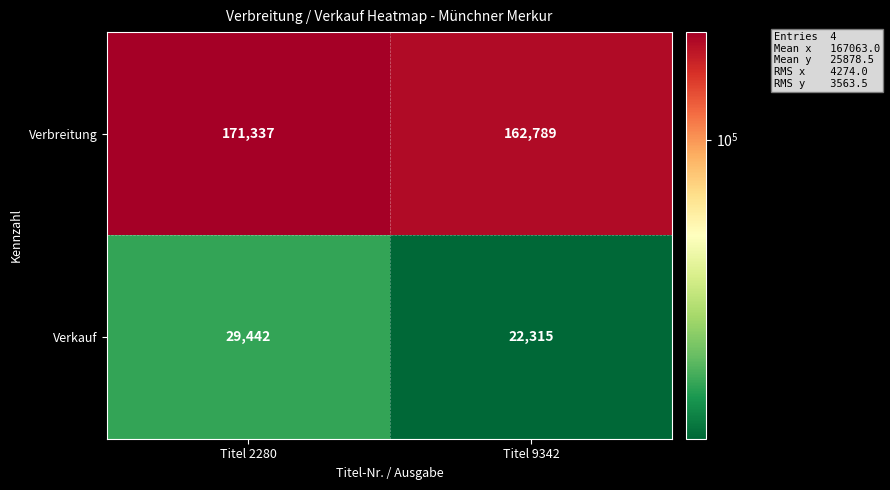

What is the sum of all Verkauf values?

51757